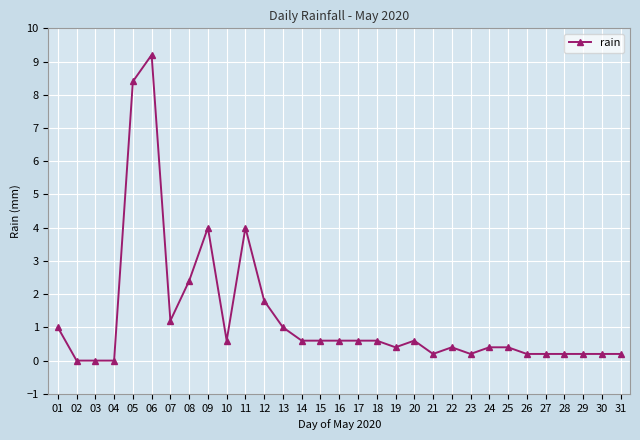

Reading left to right, transcribe all the data shown in this chart.

01=1.0	02=0.0	03=0.0	04=0.0	05=8.4	06=9.2	07=1.2	08=2.4	09=4.0	10=0.6	11=4.0	12=1.8	13=1.0	14=0.6	15=0.6	16=0.6	17=0.6	18=0.6	19=0.4	20=0.6	21=0.2	22=0.4	23=0.2	24=0.4	25=0.4	26=0.2	27=0.2	28=0.2	29=0.2	30=0.2	31=0.2